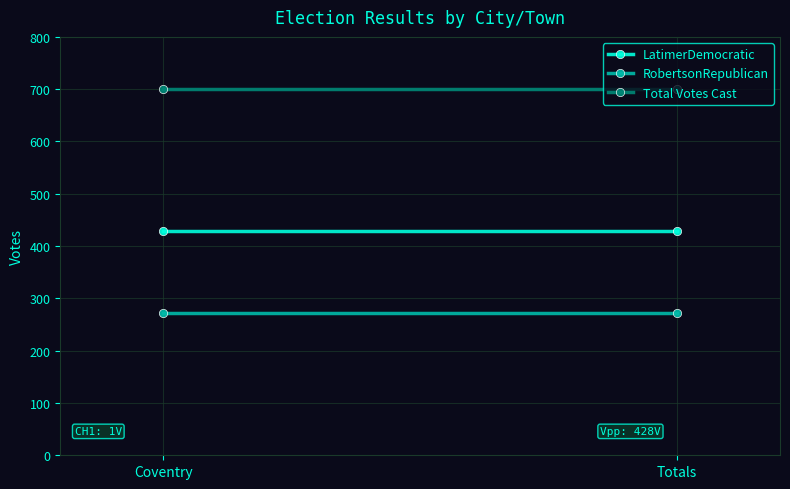

What are all the series names shown in the legend?

LatimerDemocratic, RobertsonRepublican, Total Votes Cast